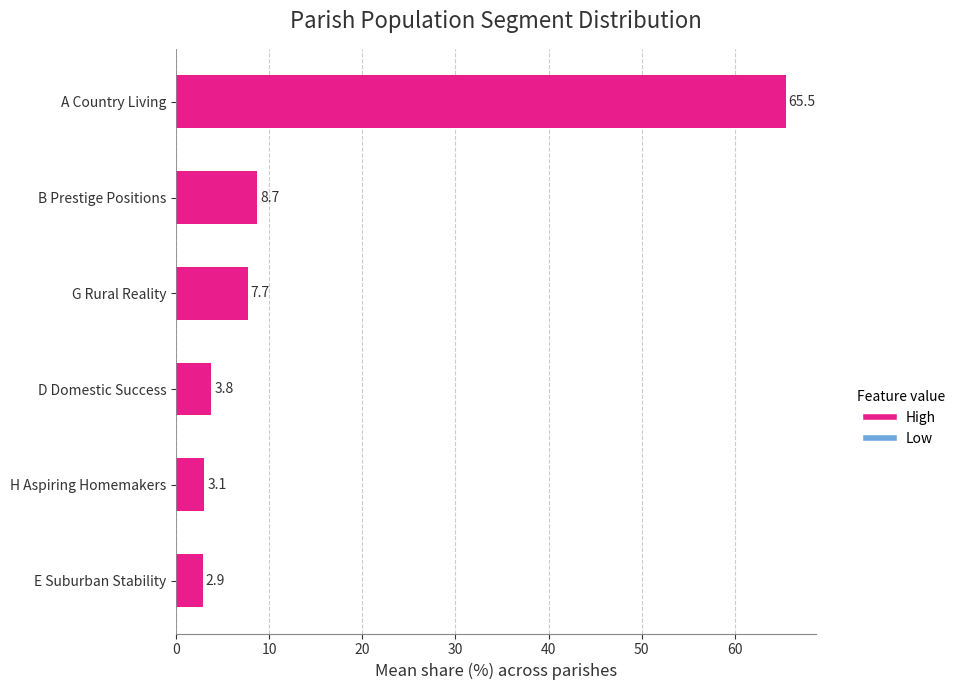

At which label is the value closest to 34?

B Prestige Positions